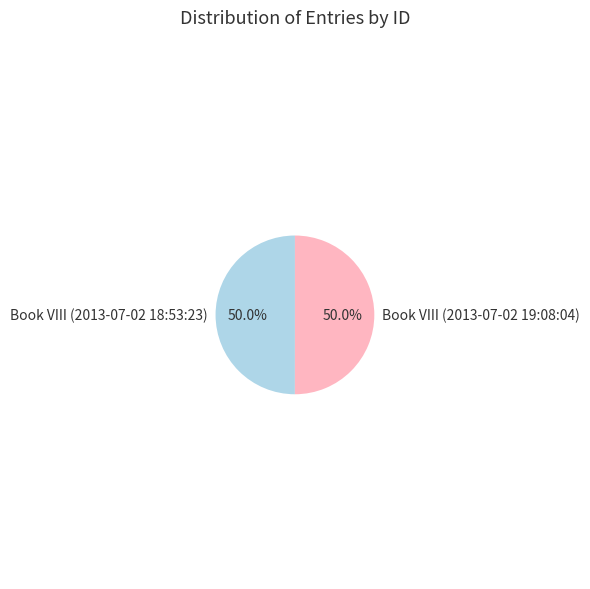

What portion of the pie excludes Book VIII (2013-07-02 18:53:23)?

50.0%